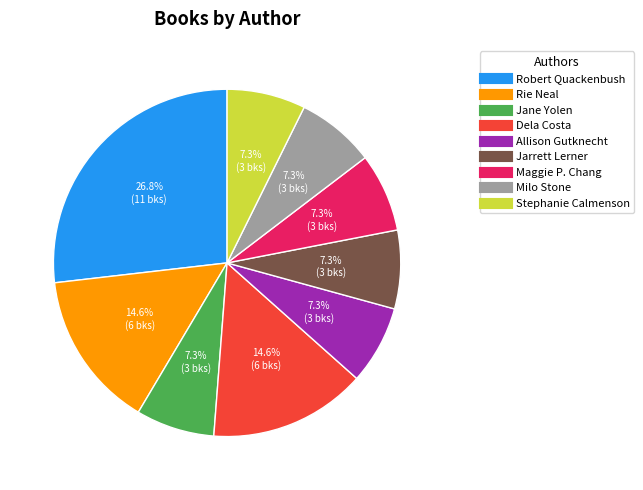

Is there a majority slice in this chart?

No